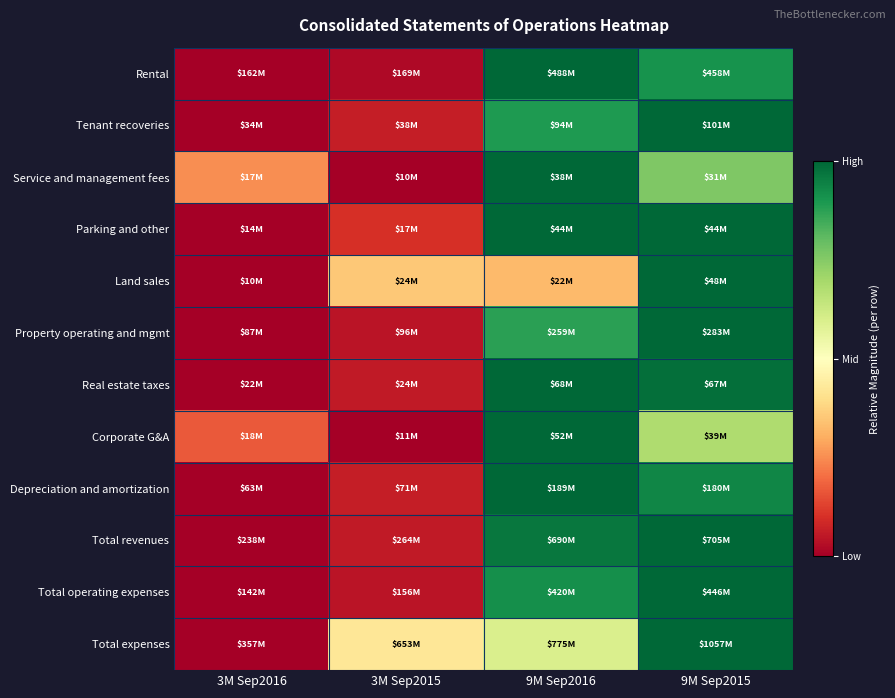

Which category has the lowest value across all series?

3M Sep2016